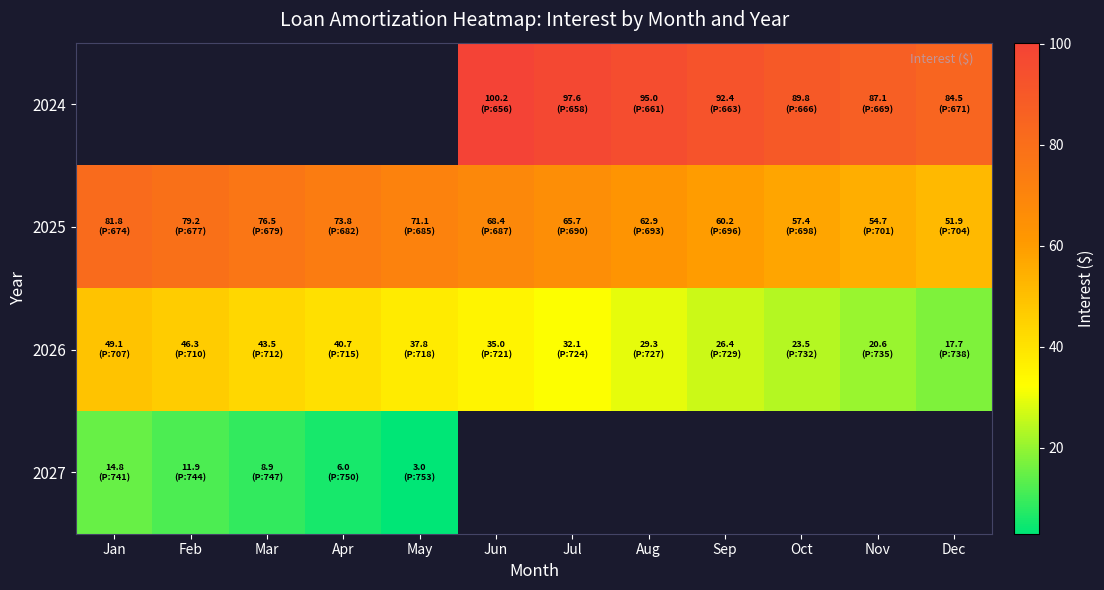

What is the difference between the maximum and second lowest values in the 2025 series?

27.2